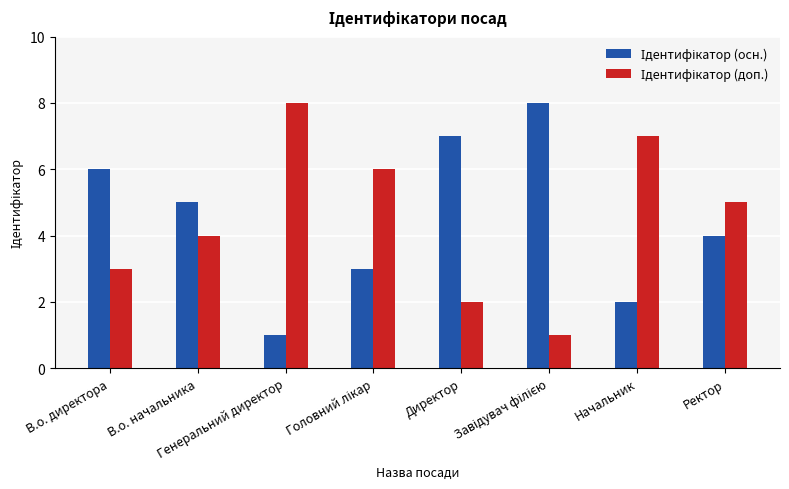

Where does the Ідентифікатор (доп.) series first go above 5?

Генеральний директор